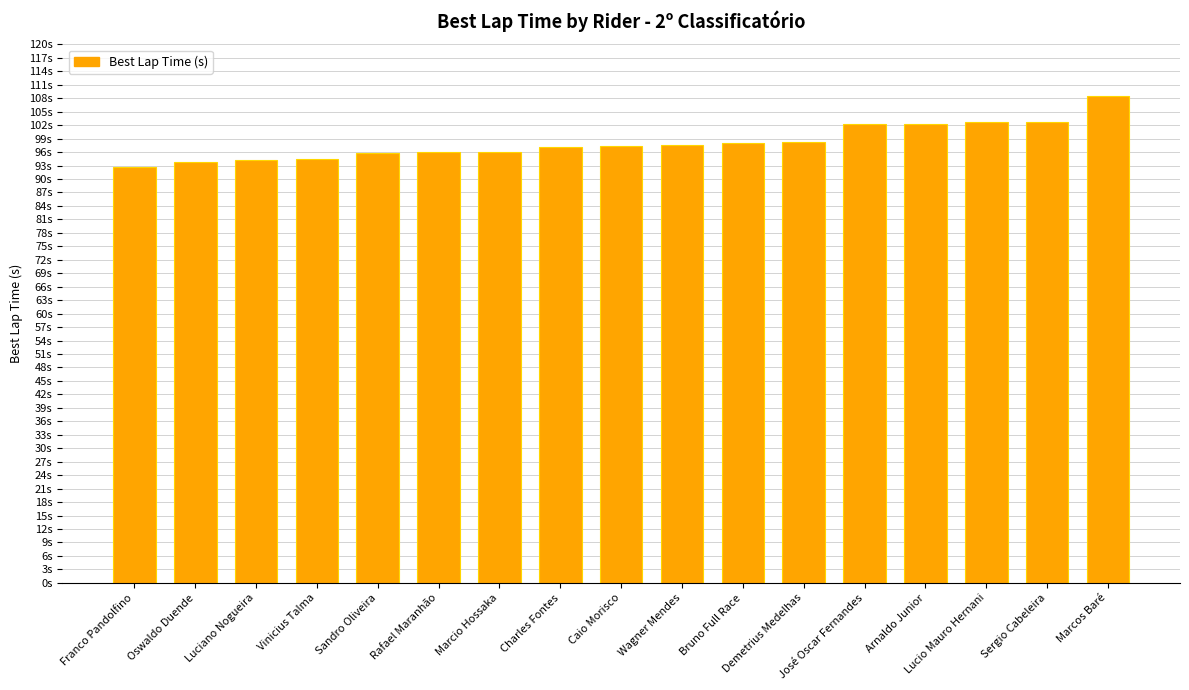

How many values exceed 97?

10